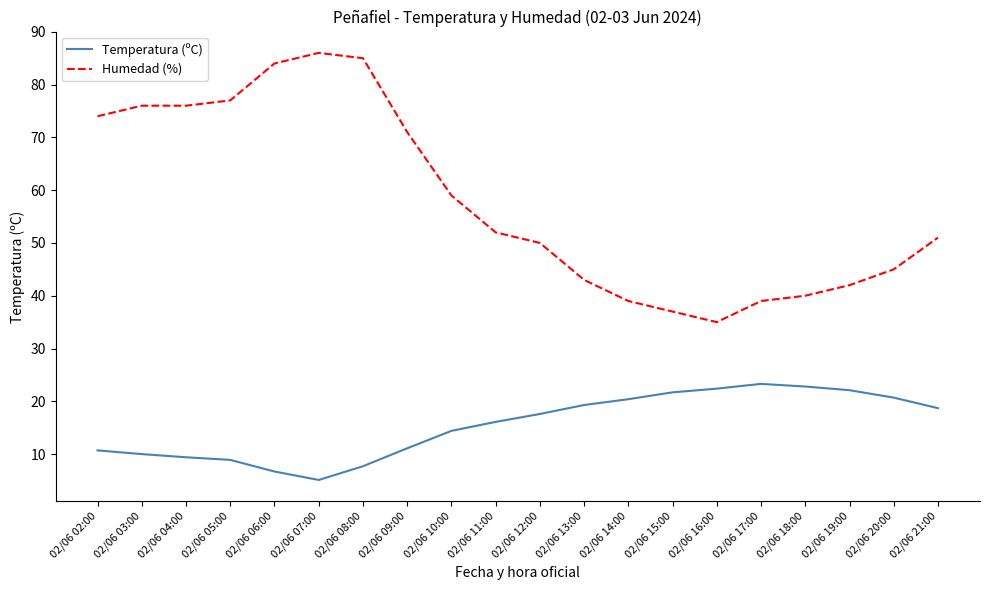

At which label is Humedad (%) closest to 60?

02/06 10:00